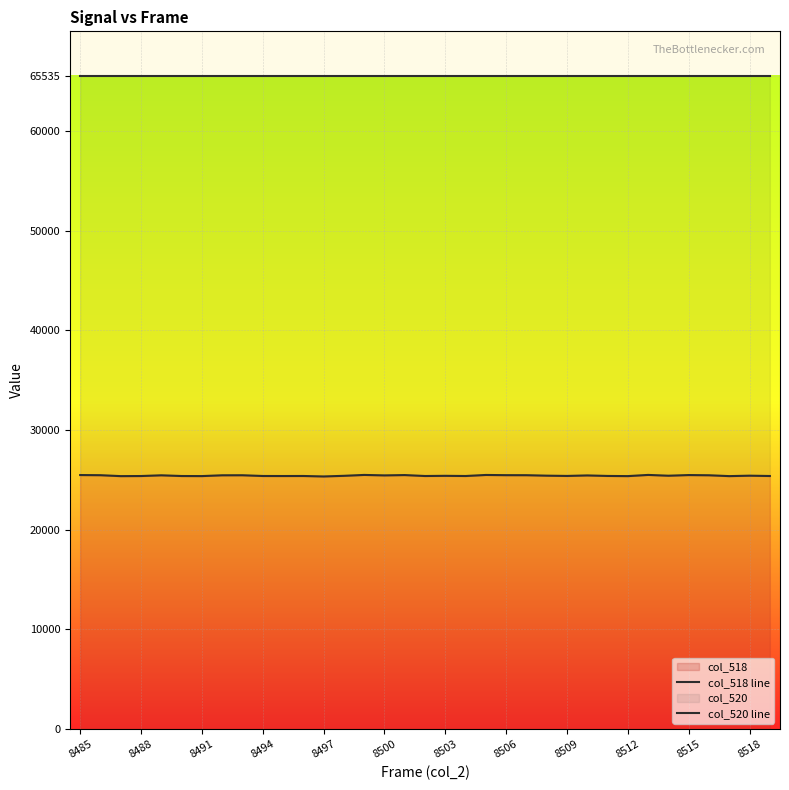

In col_518 line, how many points are lower than both neighbors (excluding endpoints)?

11